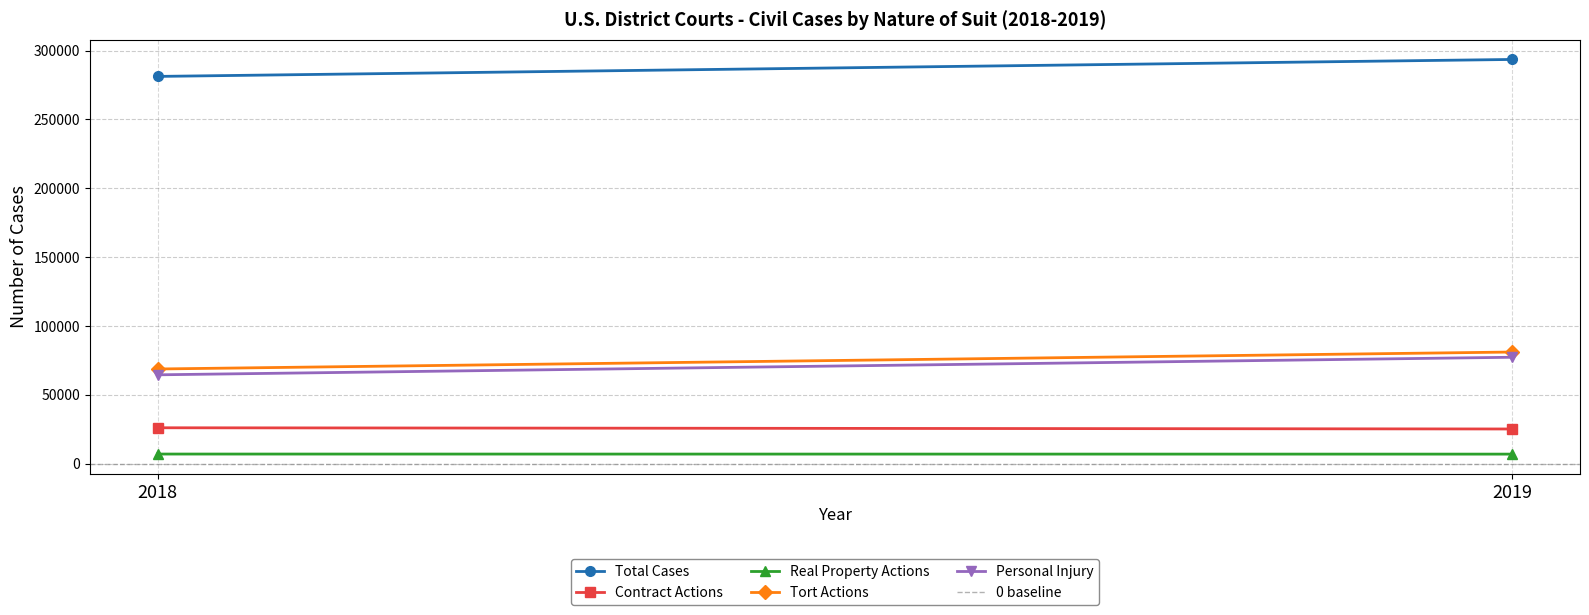

What is the value of the Contract Actions point at the 2nd from the left?

25216